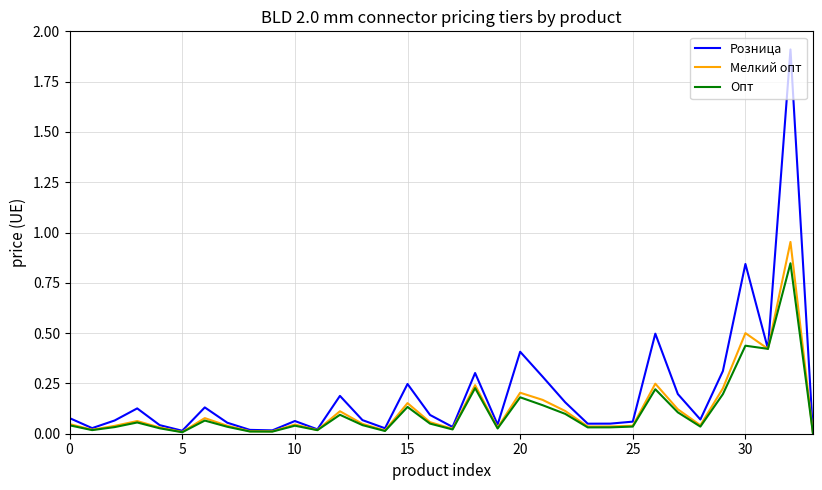

Which series has the widest spread of values?

Розница